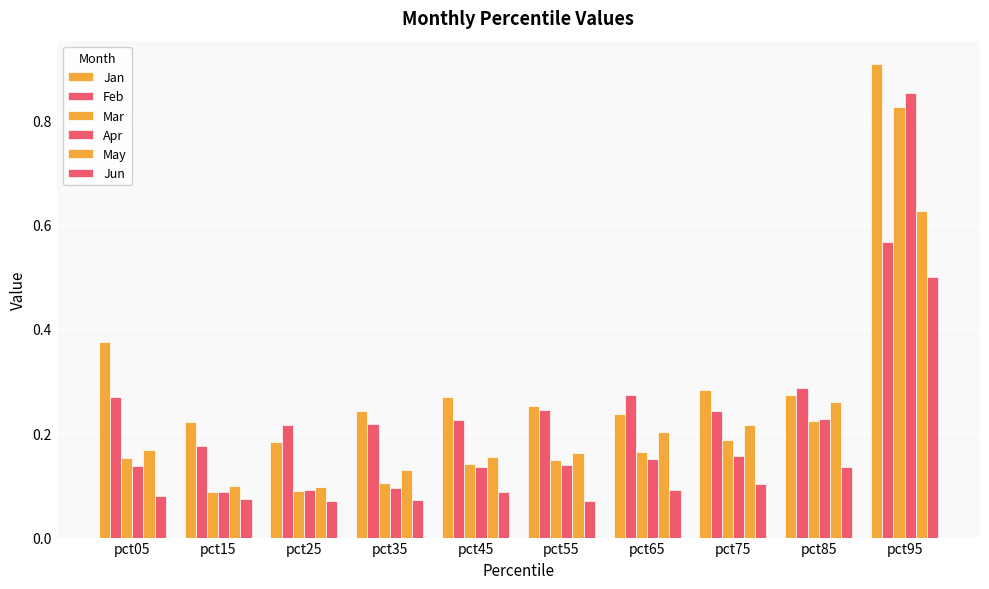

How many groups of bars are there?

10